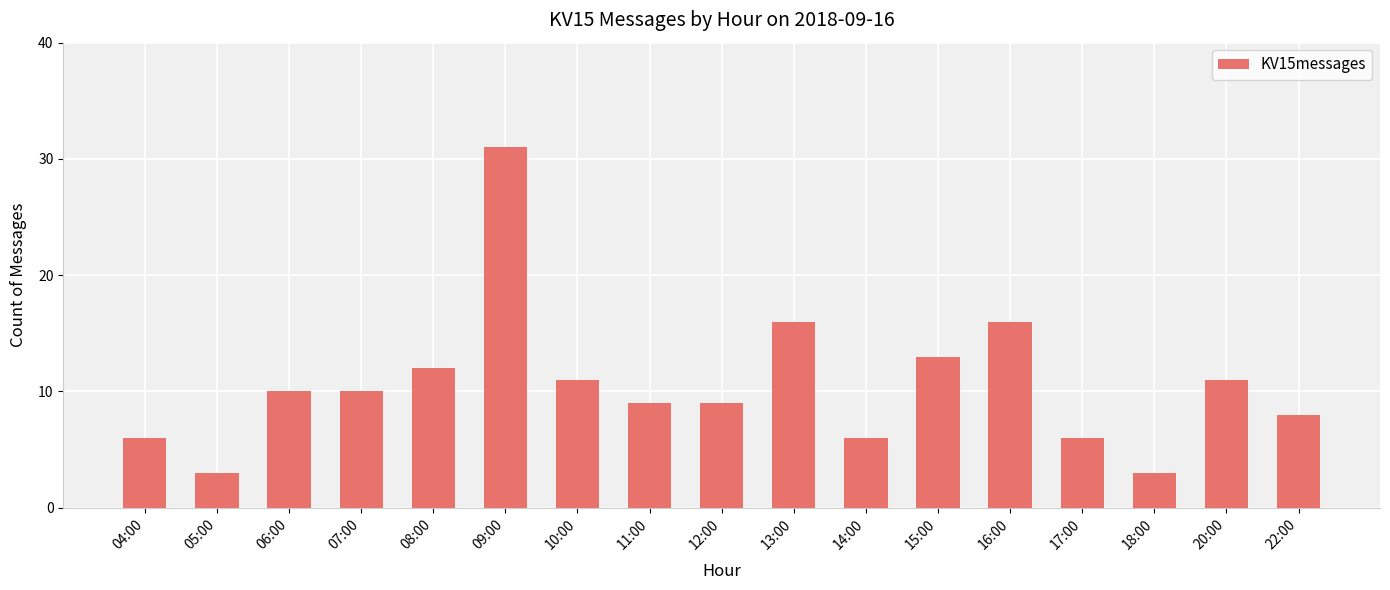

At which category does the chart reach its peak across all series?

09:00